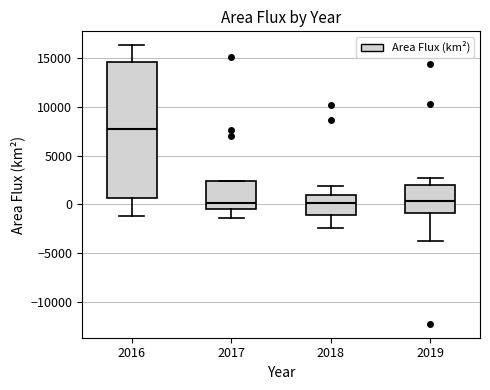

Where is the upper edge of the box at x = 2016 on the y-axis? The values are not printed on the chart, so give them approximately, as read against the axis.

14500